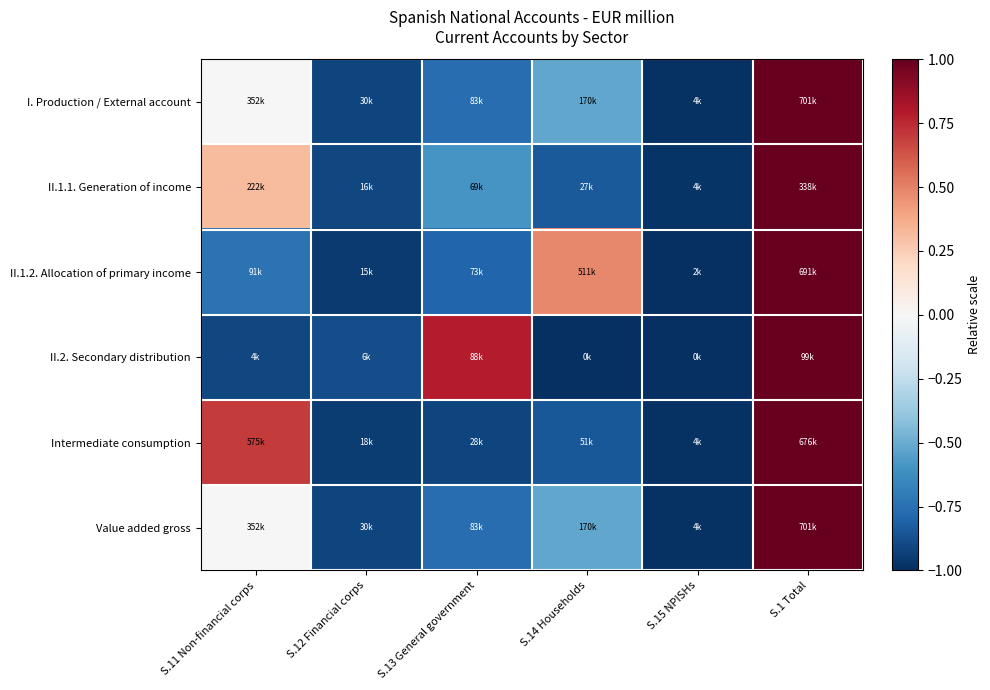

Which category has the highest value across all series?

S.1 Total